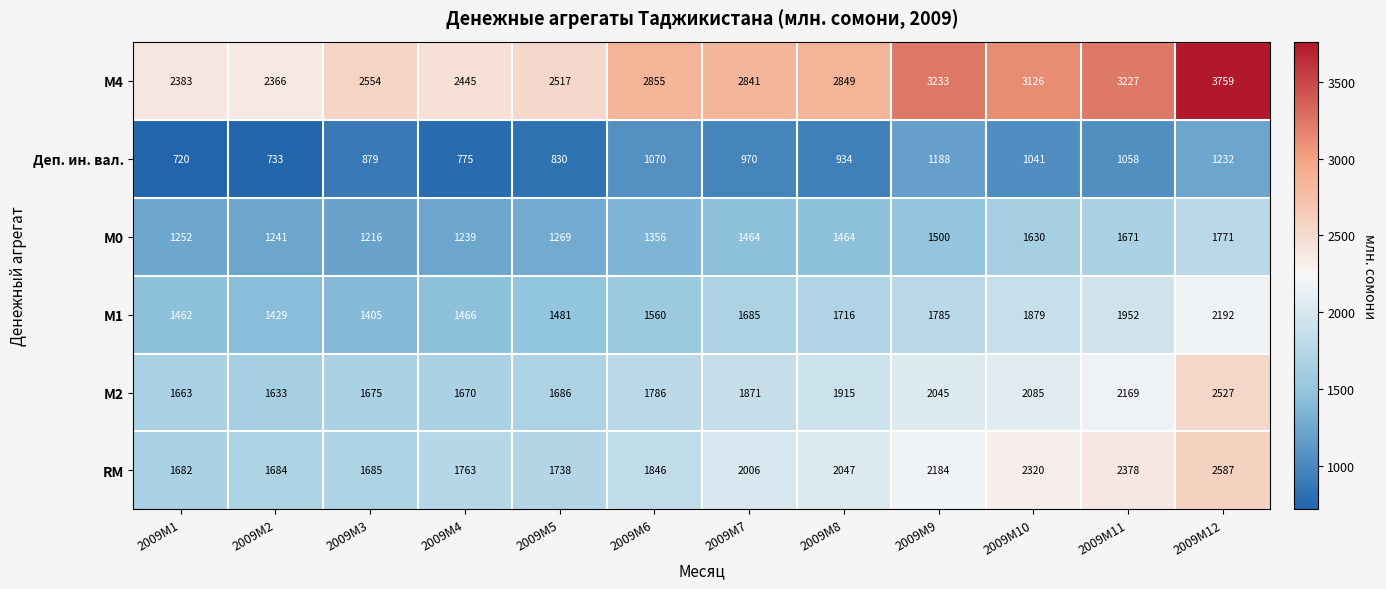

Which category has the highest value across all series?

2009M12